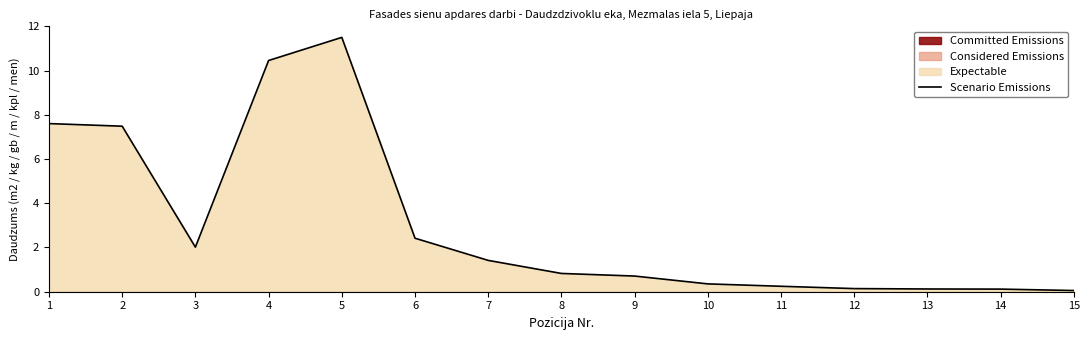

What is the value of the 8th point from the left?

0.8